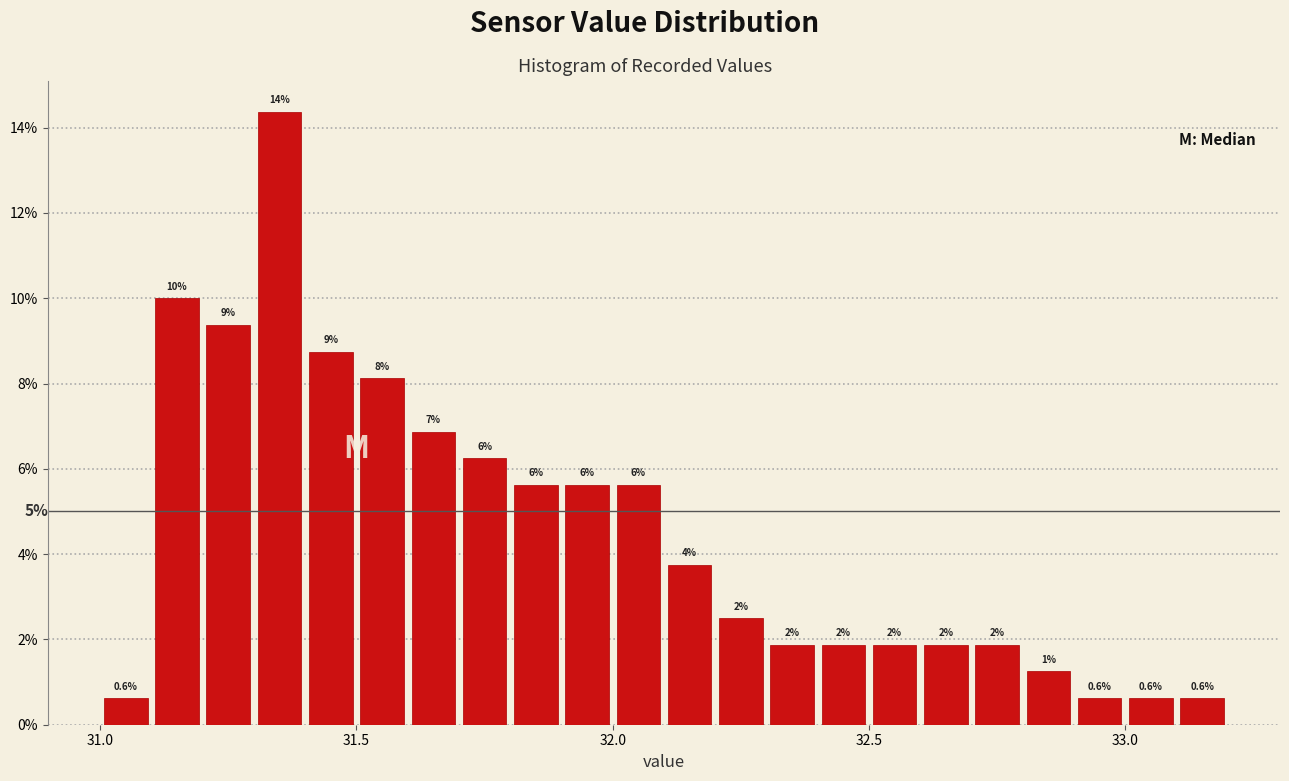

Around what value on the x-axis is the tallest bar? Give the approximate position of its centre, as read against the axis.

31.35